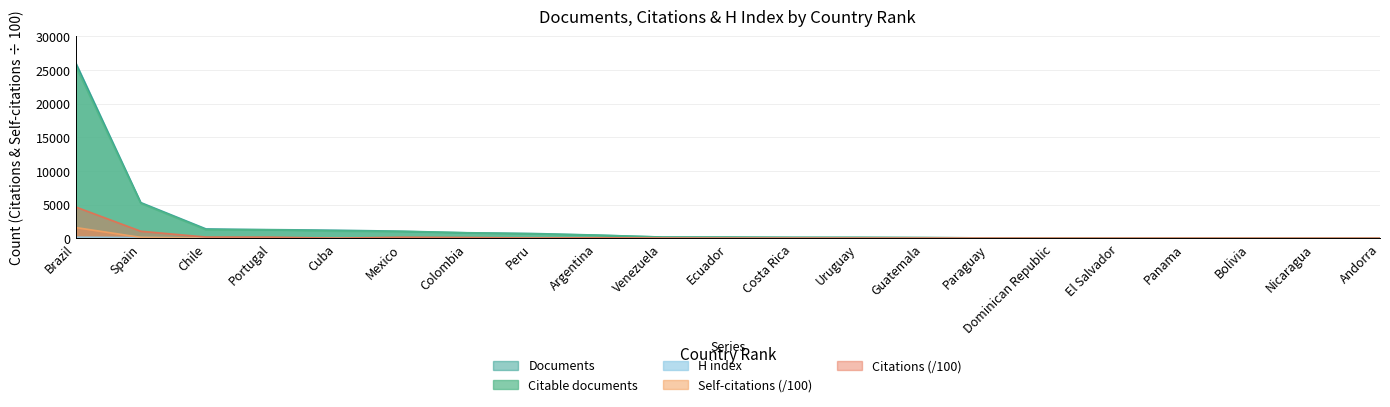

What is the value of the Self-citations point at the 9th from the left?

6.3